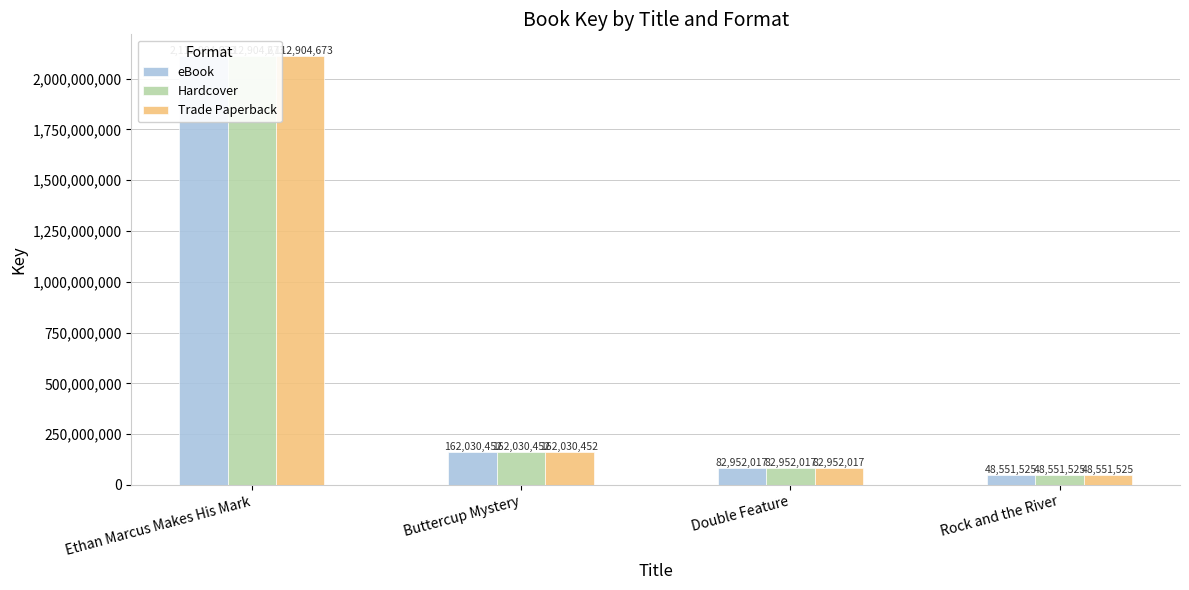

Between Ethan Marcus Makes His Mark and Buttercup Mystery, which is larger?

Ethan Marcus Makes His Mark